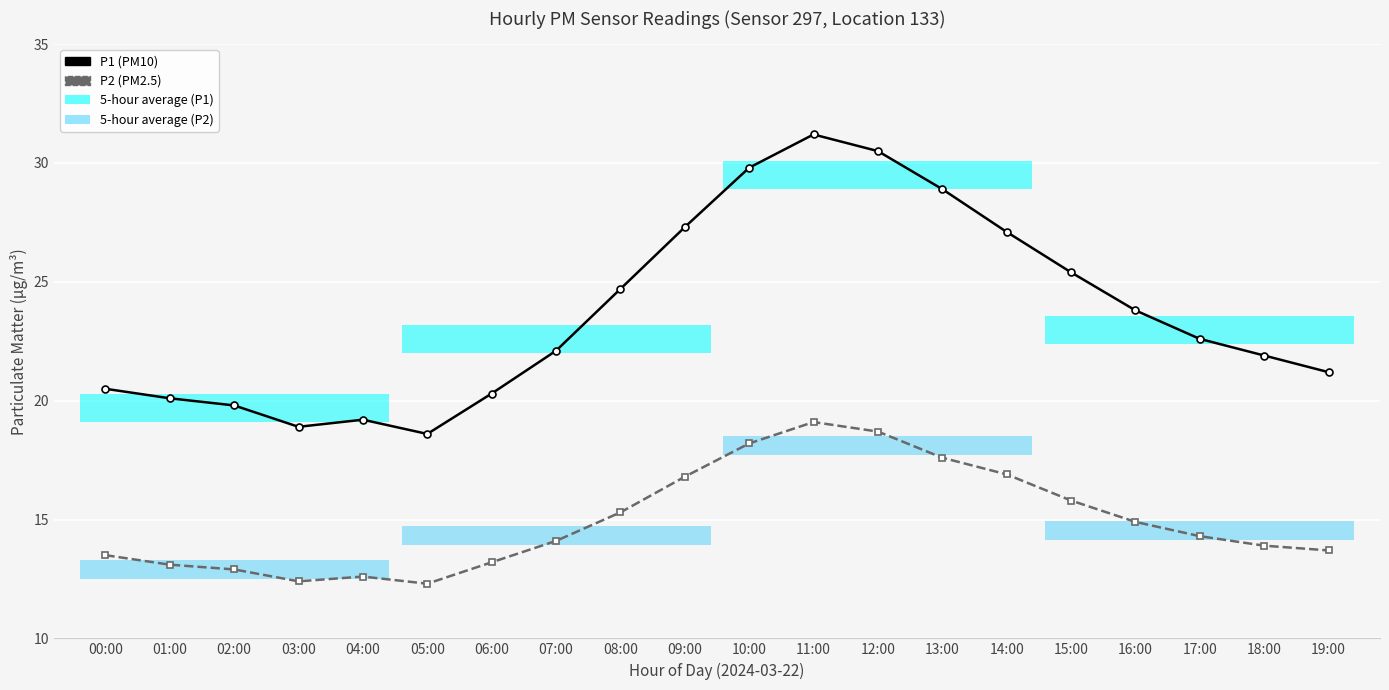

List the labels in order of P1 (PM10) value, smallest first.

05:00, 03:00, 04:00, 02:00, 01:00, 06:00, 00:00, 19:00, 18:00, 07:00, 17:00, 16:00, 08:00, 15:00, 14:00, 09:00, 13:00, 10:00, 12:00, 11:00